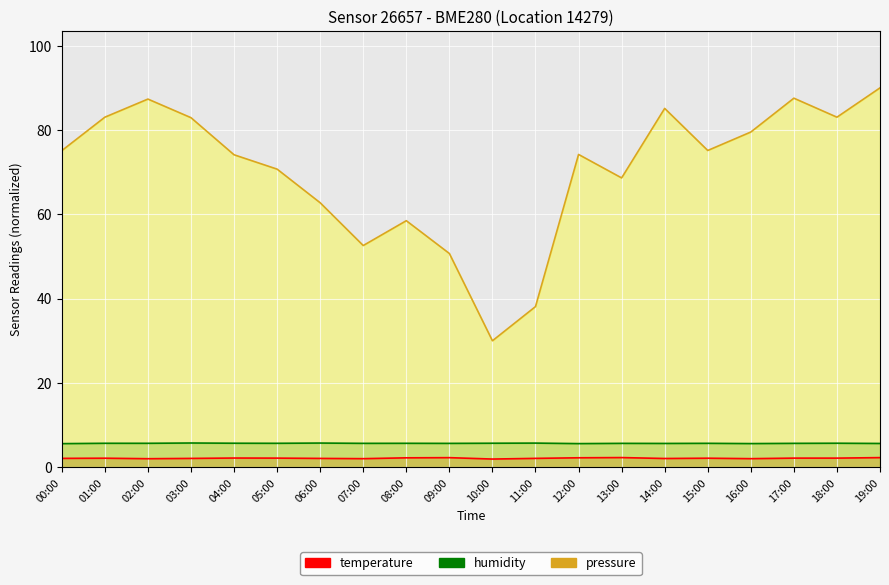

The value of temperature at 01:00 is 1.2. True or false?

False